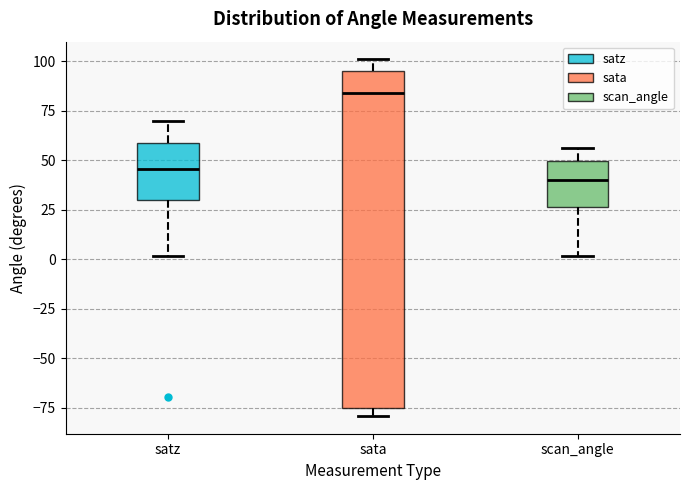

Which box has the highest median line?

sata